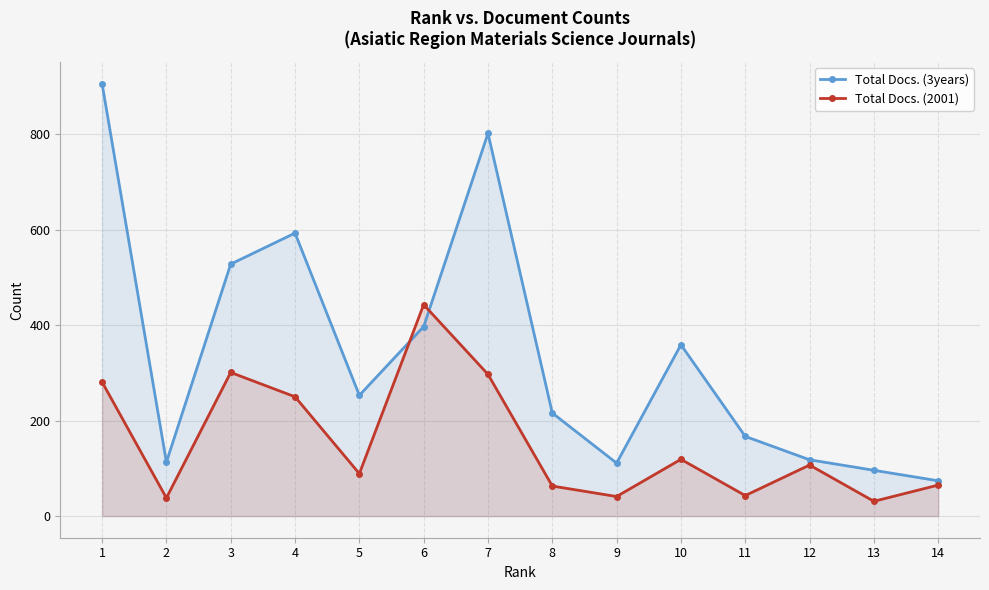

Reading left to right, transcribe all the data shown in this chart.

Total Docs. (3years): 906	113	528	593	253	397	802	216	111	359	167	118	96	74
Total Docs. (2001): 281	38	301	250	89	443	297	63	41	119	43	107	31	65